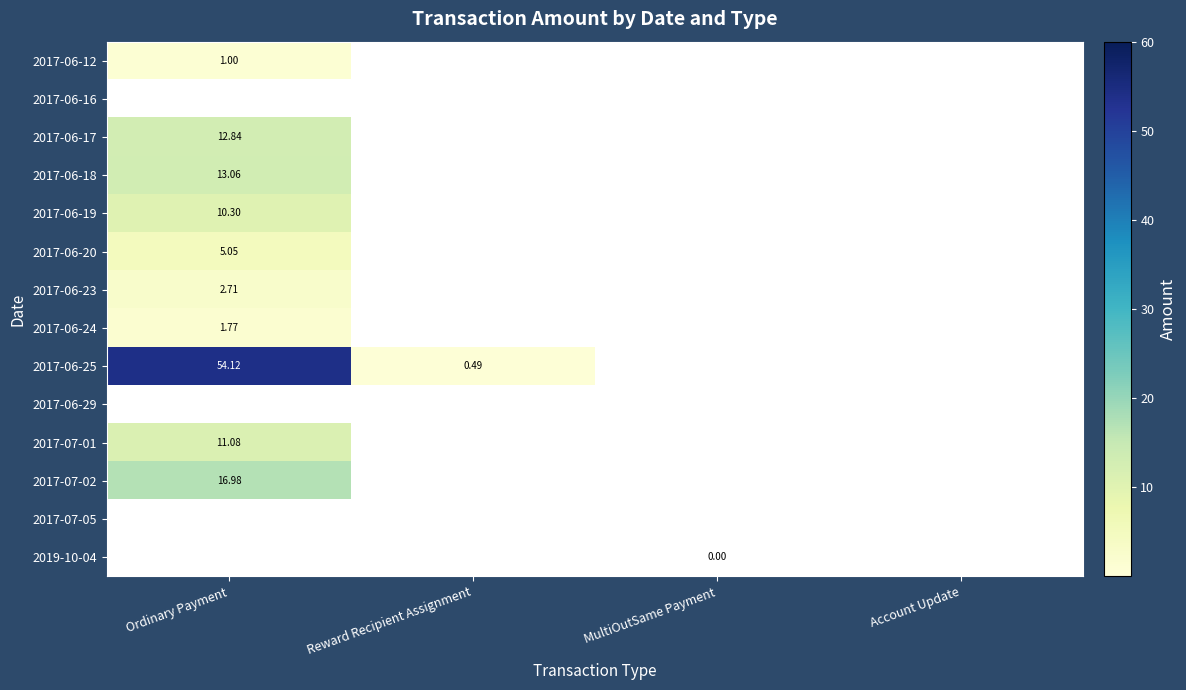

Rank the categories by 2017-06-23 value from highest to lowest.

Ordinary Payment, Reward Recipient Assignment, MultiOutSame Payment, Account Update